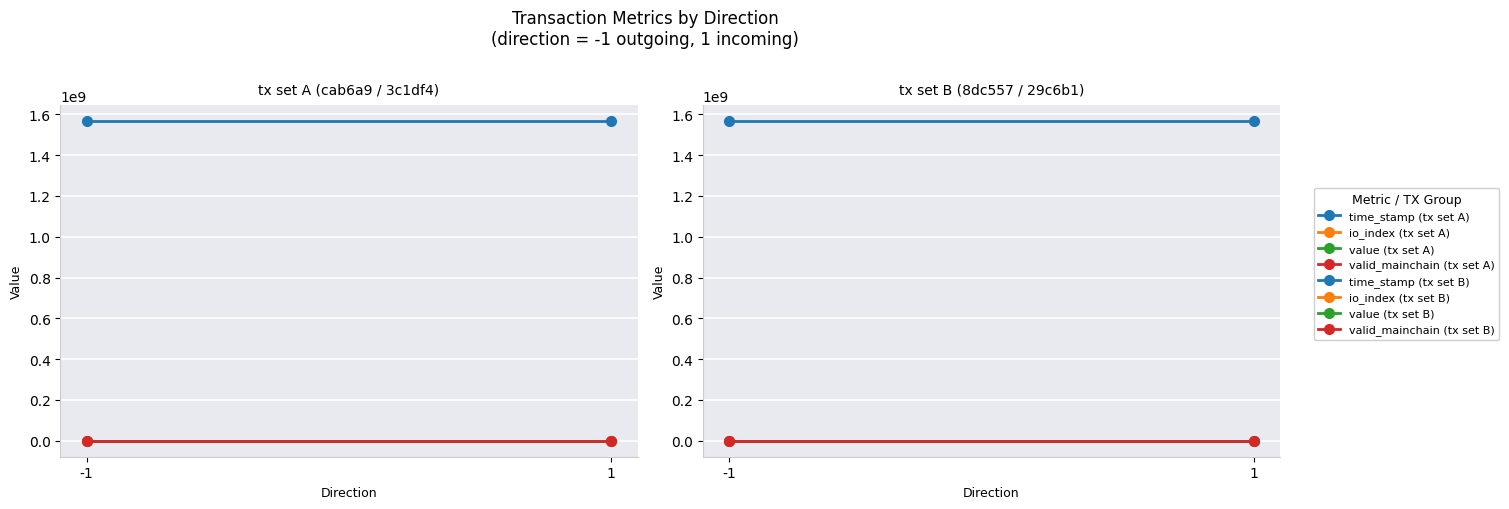

Reading left to right, extract all data points from this chart.

time_stamp: 1567769239.0	1567769177.0
io_index: 0.0	2.0
value: 73.7	73.7
valid_mainchain: 1.0	1.0